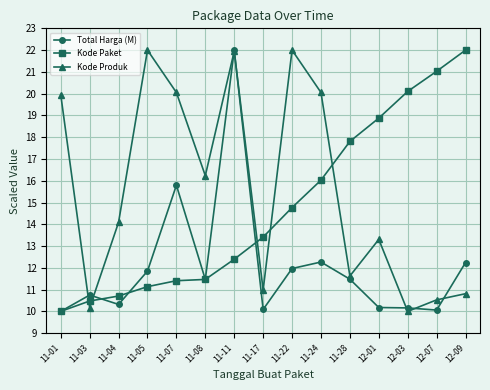

How many data points in Total Harga (M) are less than 11?

7